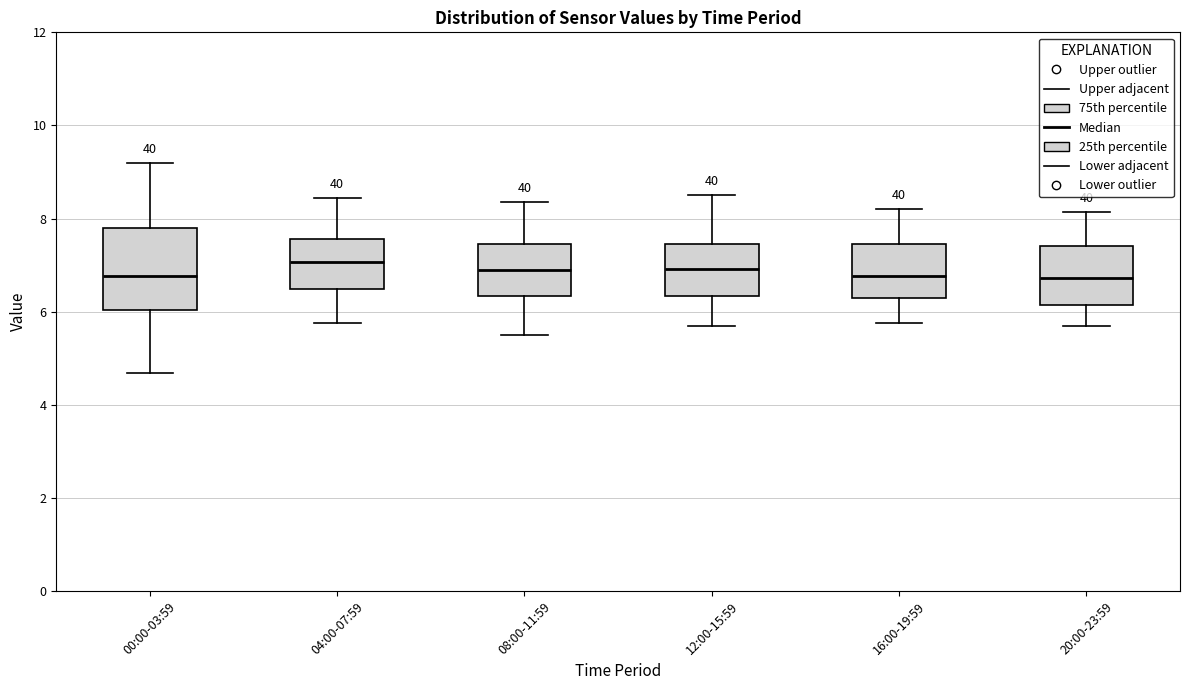

Comparing the boxes themselves (not the whiskers), which one is the tallest?

00:00-03:59